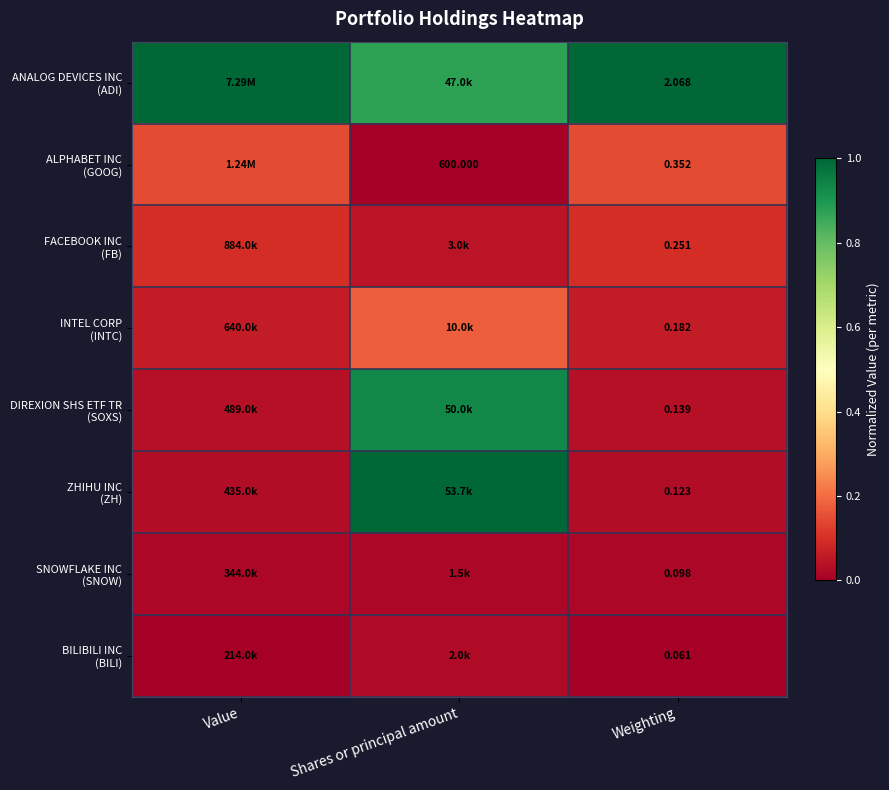

At which category is the sum across all series the highest?

Shares or principal amount